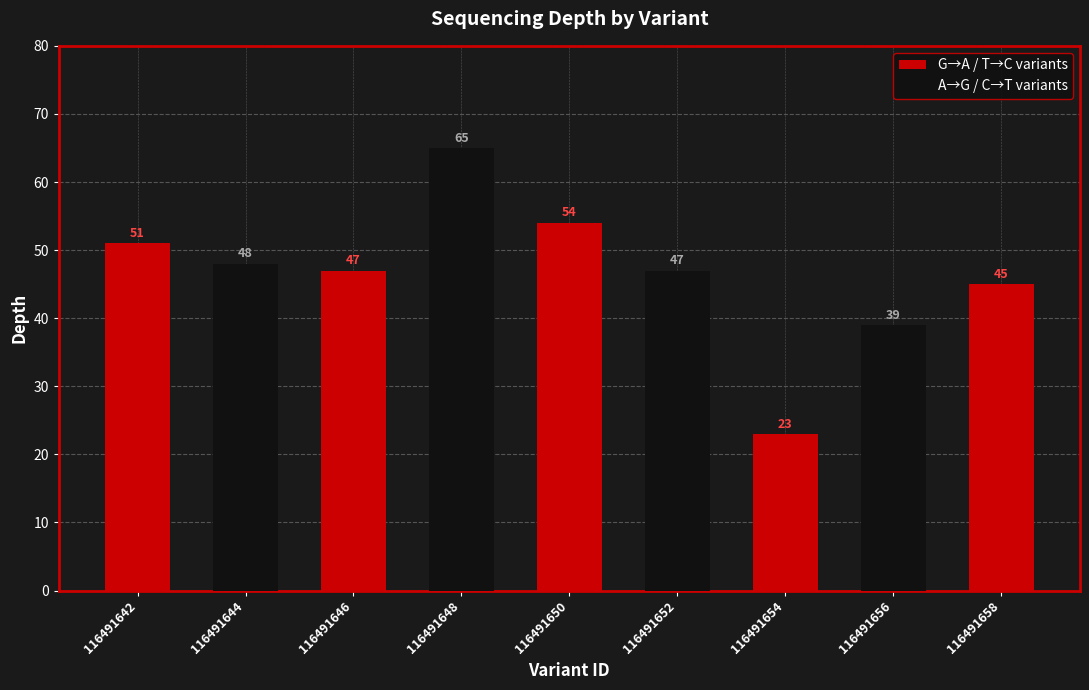

What is the maximum value shown in the chart?

65